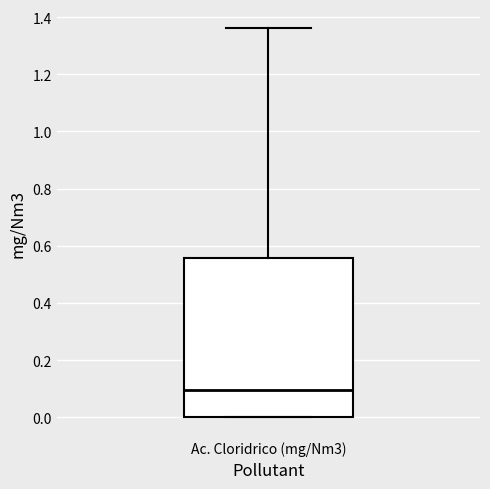

Transcribe this box plot: give where the median line is, the range the box spans, and where the two whiskers end, as read against the y-axis. The values are not printed on the chart, so give them approximately, as read against the axis.

median 0.10, box 0.00 to 0.56, whiskers 0.00 to 1.36